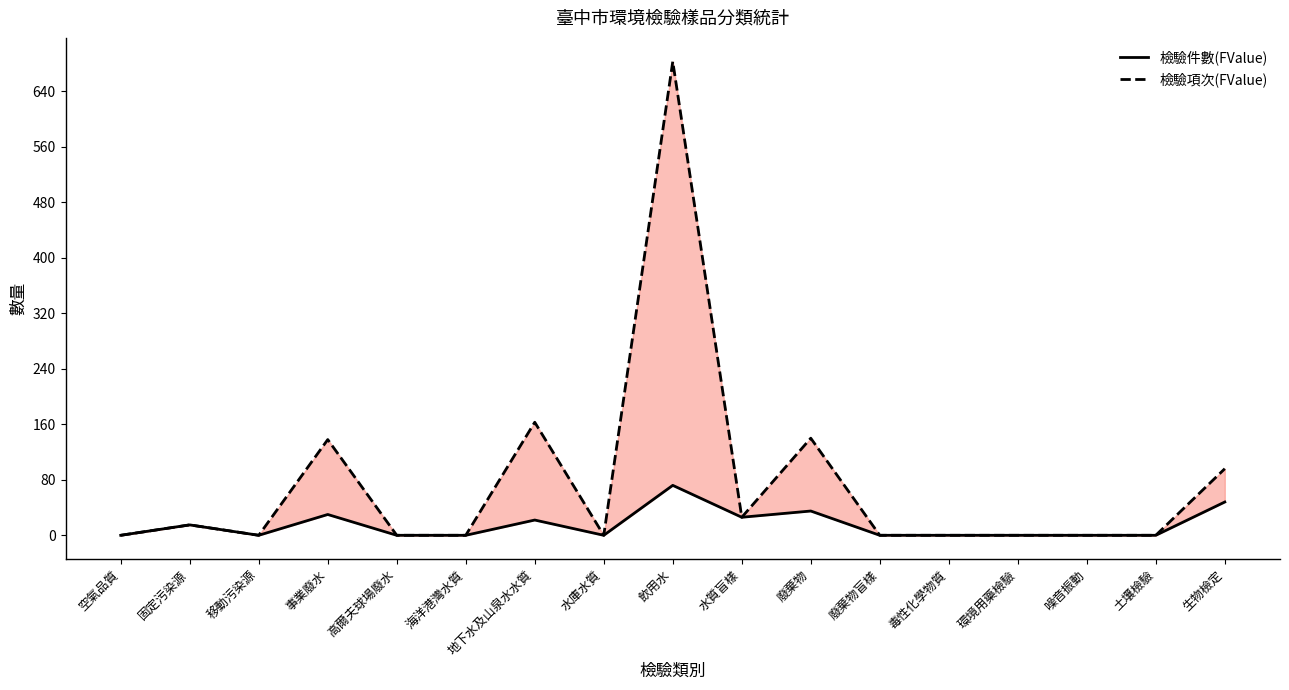

What is the difference between the maximum and second lowest values in the 檢驗項次(FValue) series?

683